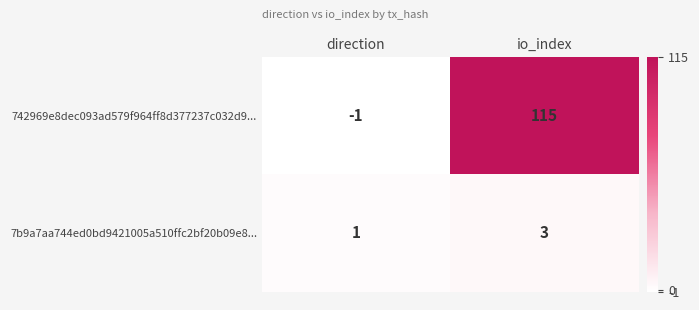

What is the maximum value for 7b9a7aa744ed0bd9421005a510ffc2bf20b09e8...?

3